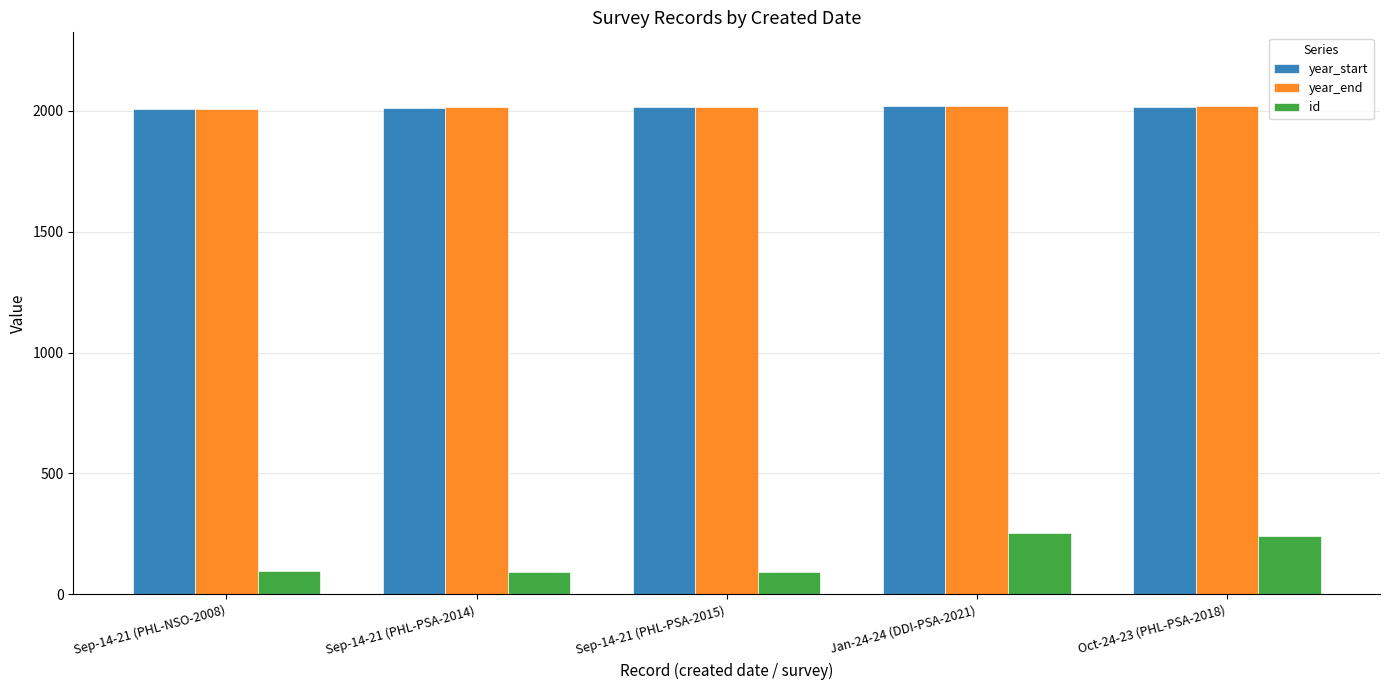

What is the label of the 4th bar from the right?

Sep-14-21 (PHL-PSA-2014)